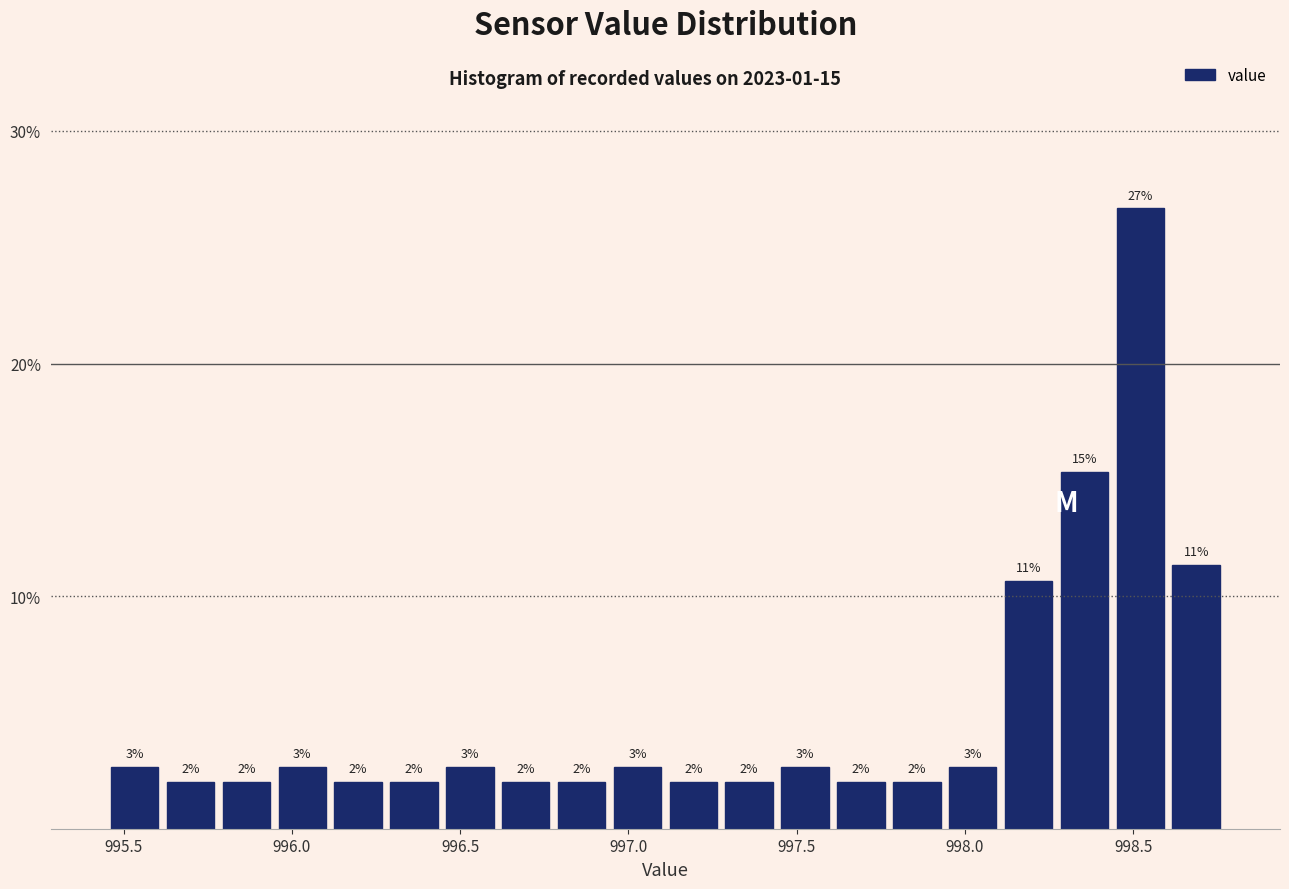

Read against the x-axis, roughly where is the centre of the tallest bar?

998.50